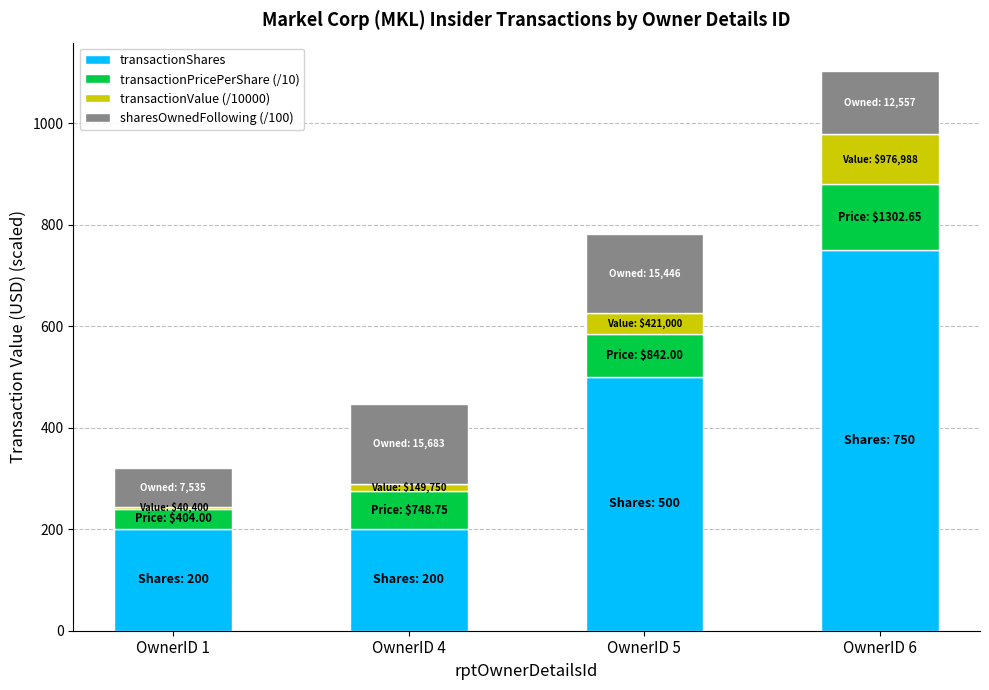

How many bars are there in total?

4